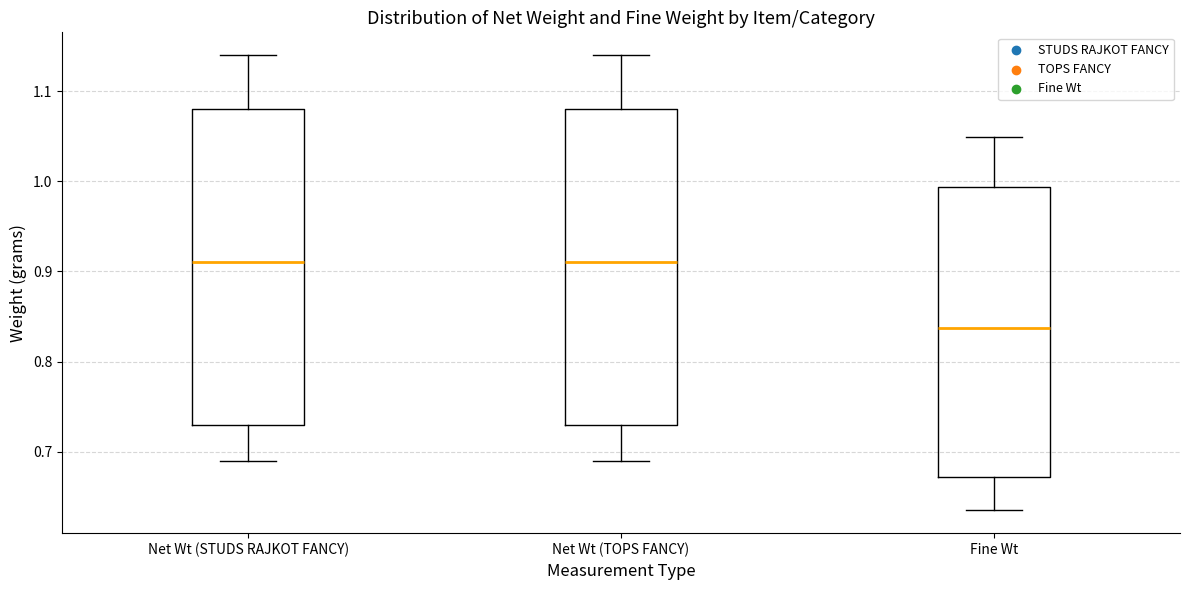

Reading left to right, read every box against the y-axis: the position of its median line, the range the box covers, and the ends of its whiskers. The values are not printed on the chart, so give them approximately, as read against the axis.

Net Wt (STUDS RAJKOT FANCY): median 0.91, box 0.73 to 1.08, whiskers 0.69 to 1.14
Net Wt (TOPS FANCY): median 0.91, box 0.73 to 1.08, whiskers 0.69 to 1.14
Fine Wt: median 0.84, box 0.67 to 0.99, whiskers 0.64 to 1.05